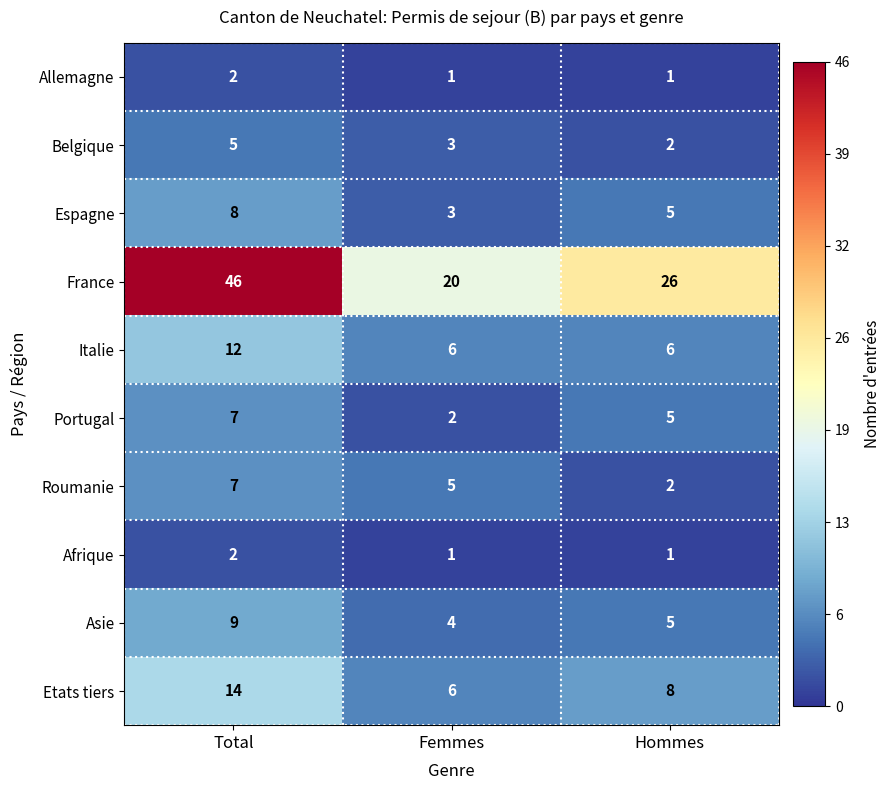

The Italie series shows 10 at Hommes. True or false?

False